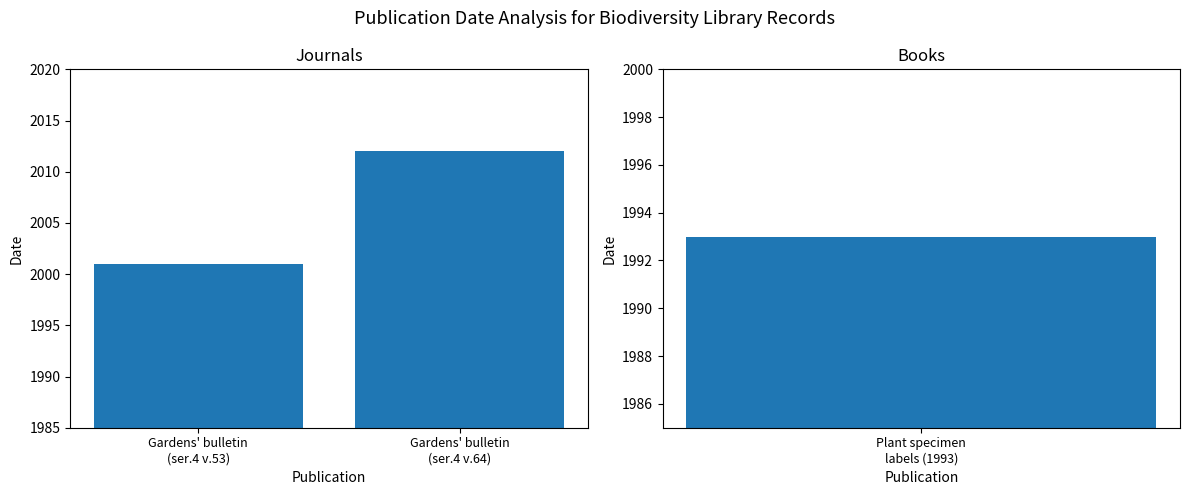

Does the chart contain stacked bars?

No